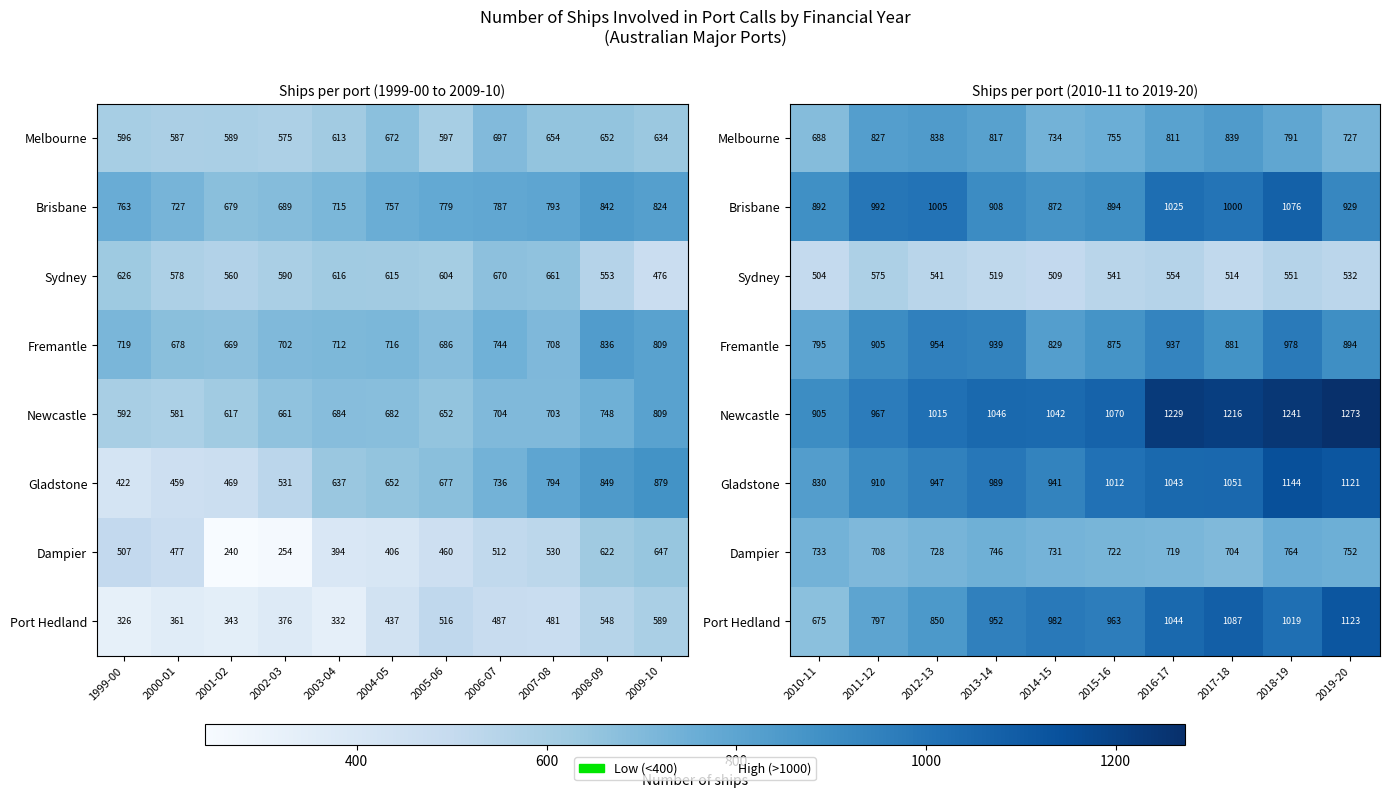

The value of Sydney at 2019-20 is 836. True or false?

False